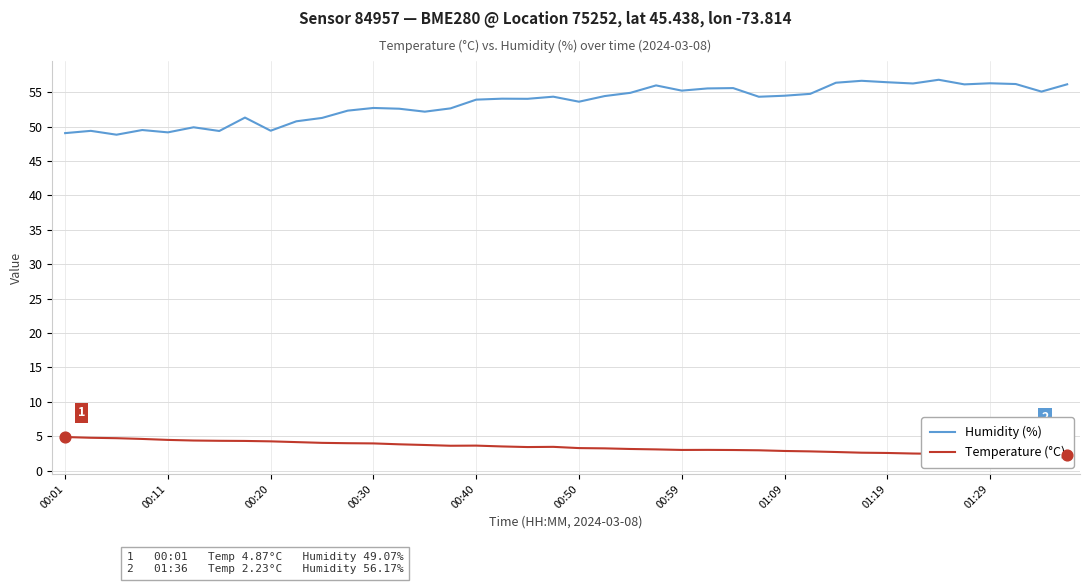

Which series has the largest total across all categories?

Humidity (%)